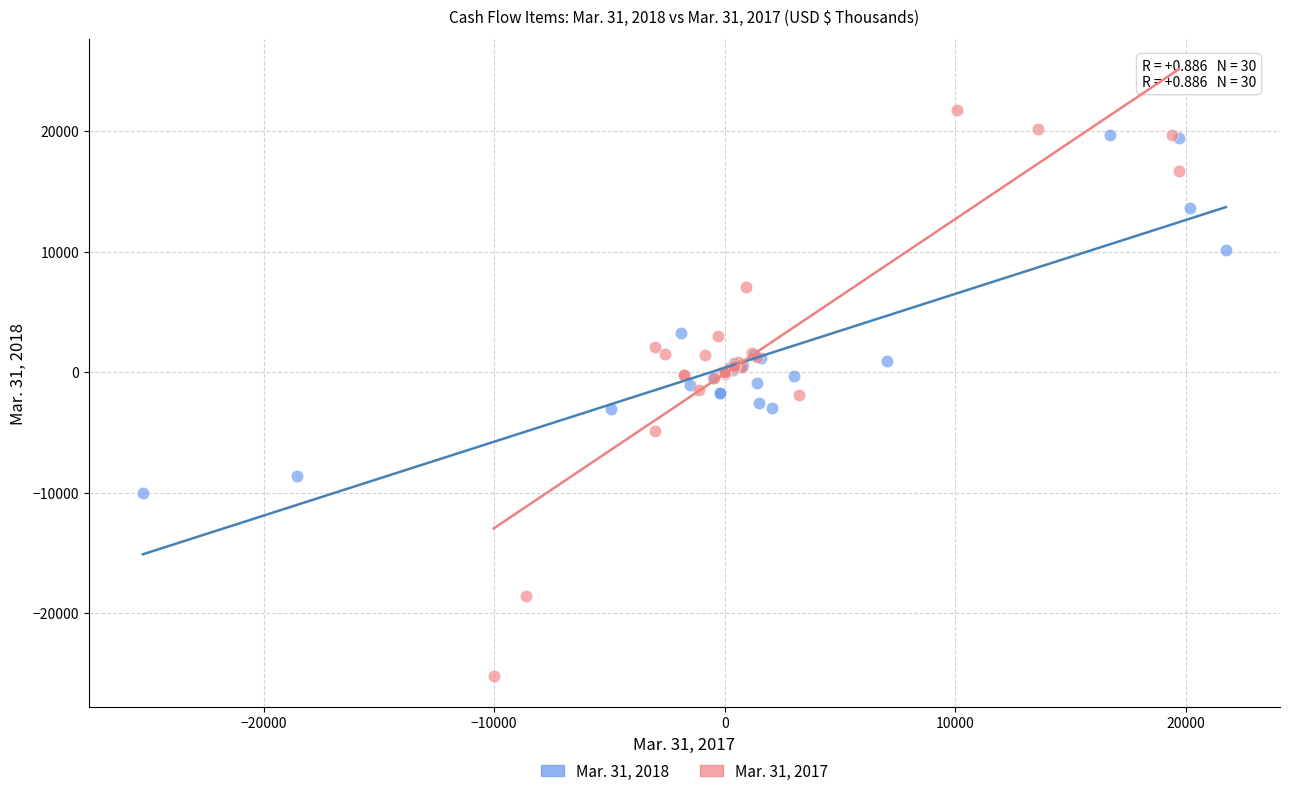

Which series has the widest spread of Y values?

Mar. 31, 2017